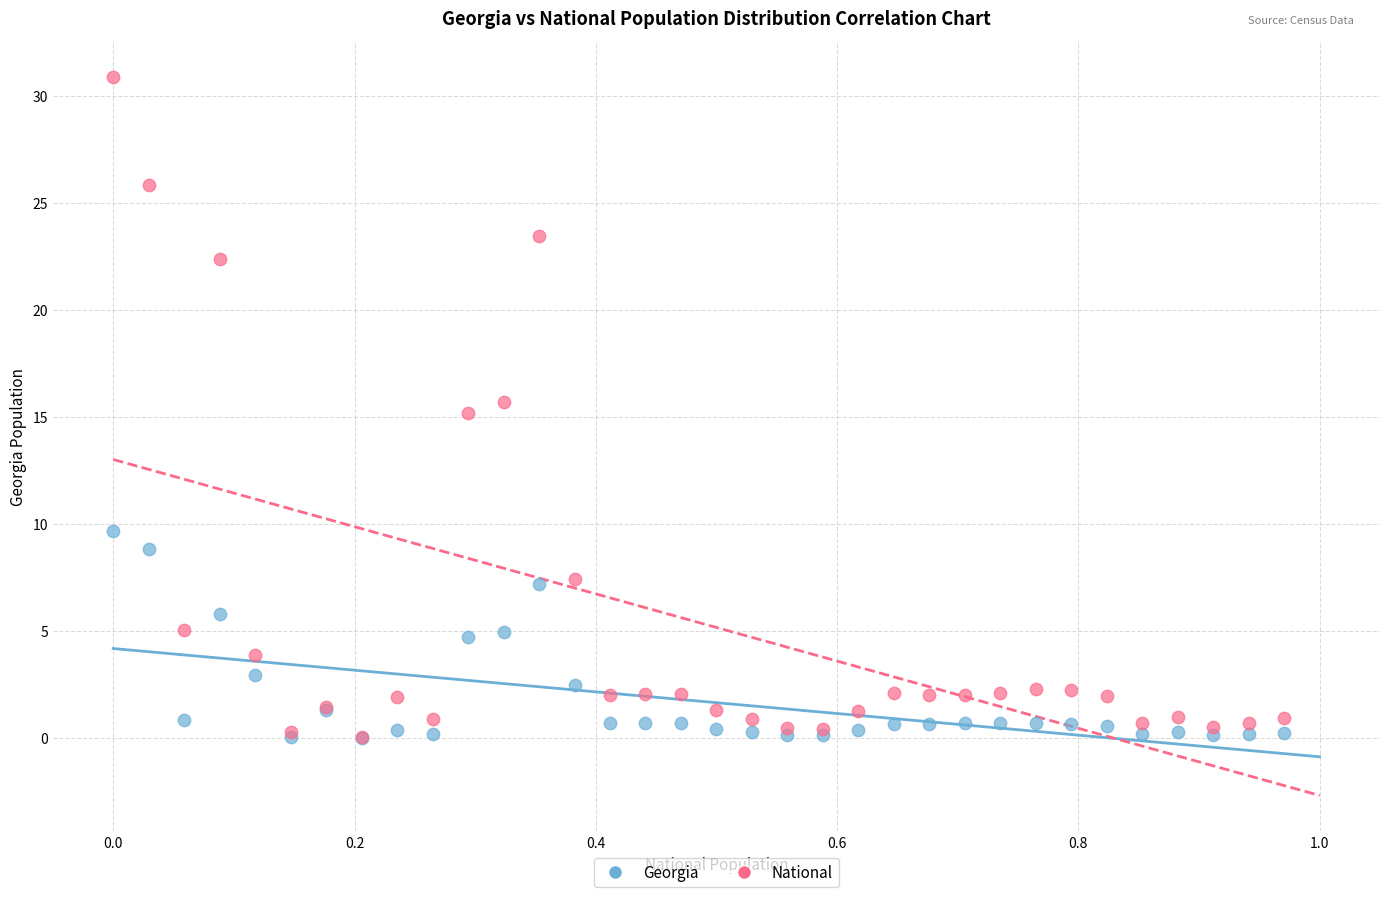

Which series contains the highest Y value?

National